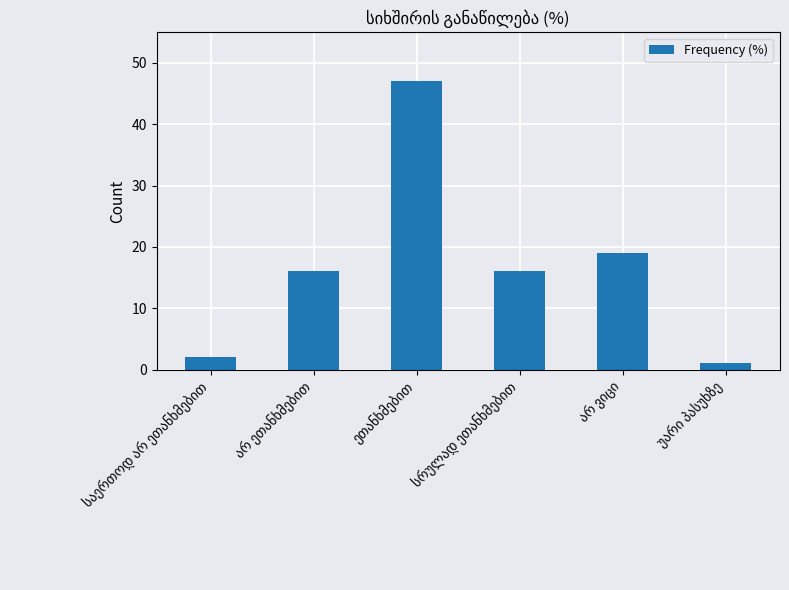

What is the value of the 4th bar from the left?

16